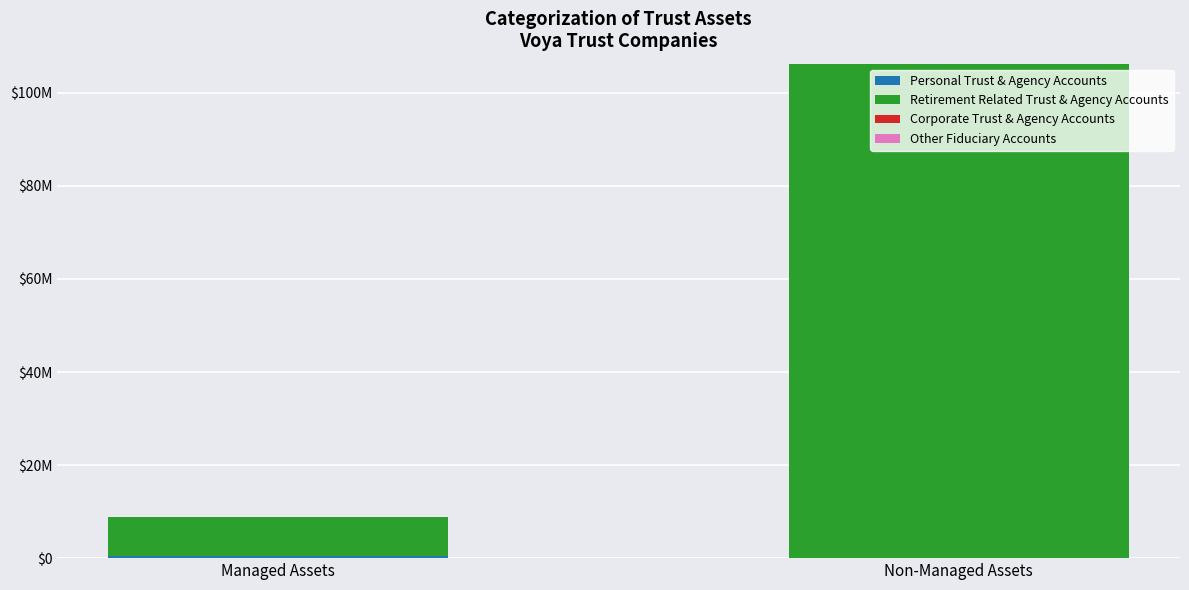

Are the bars horizontal?

No